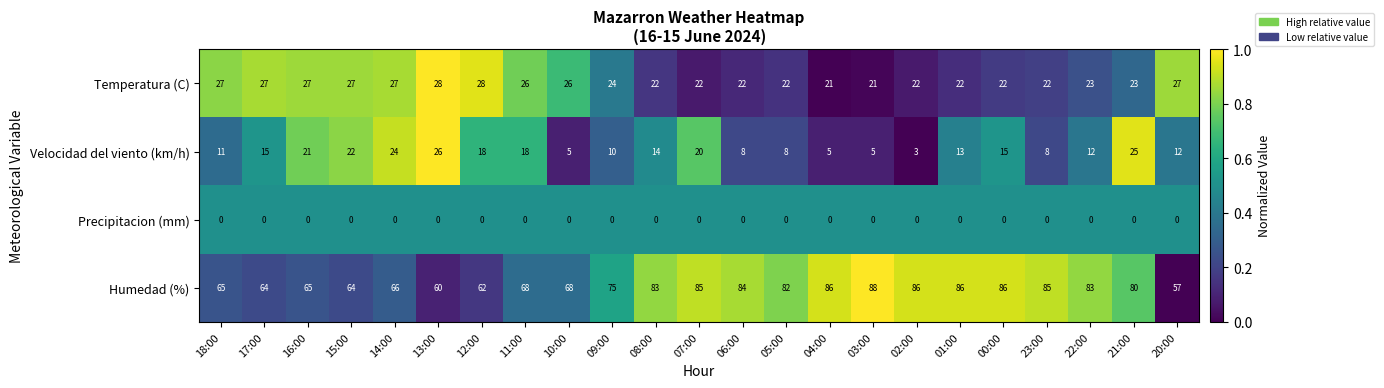

What is the difference between the highest and lowest values at 09:00?

75